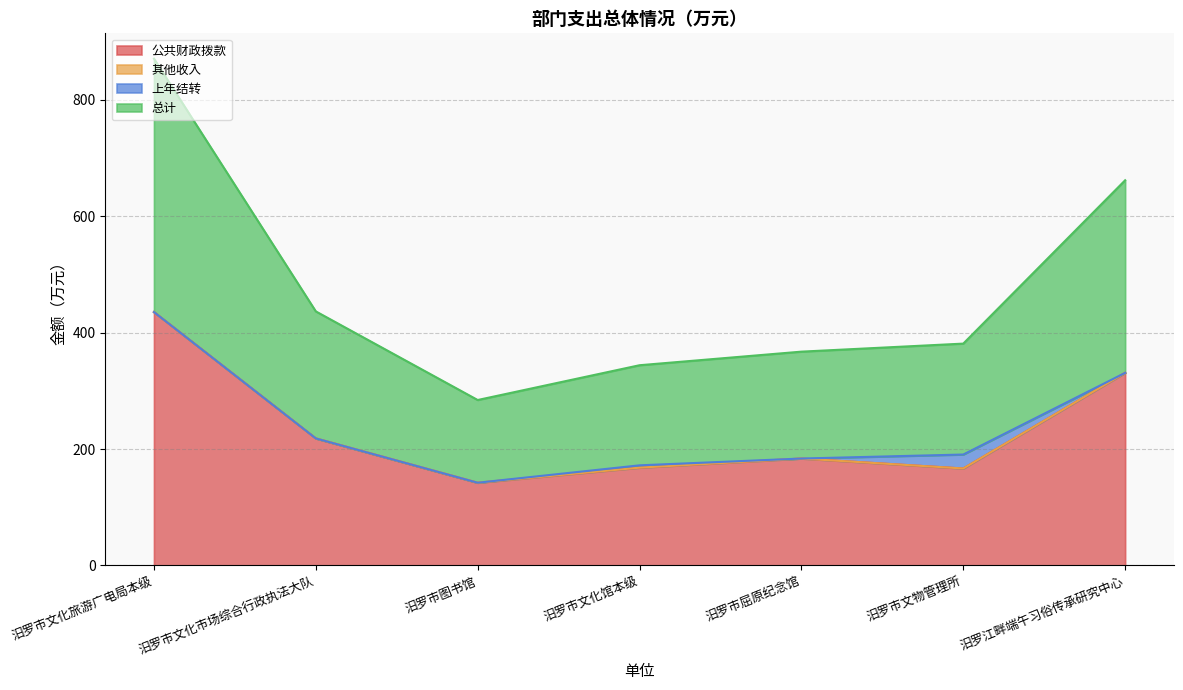

What is the minimum value shown in the chart?

142.1